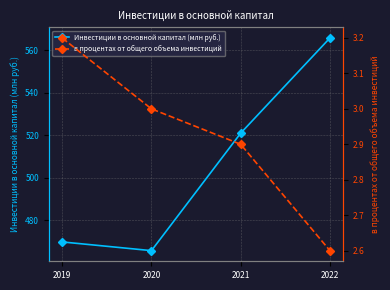

Reading left to right, extract all data points from this chart.

Инвестиции в основной капитал (млн руб.): 469.7	465.6	520.9	565.7
в процентах от общего объема инвестиций: 3.2	3.0	2.9	2.6